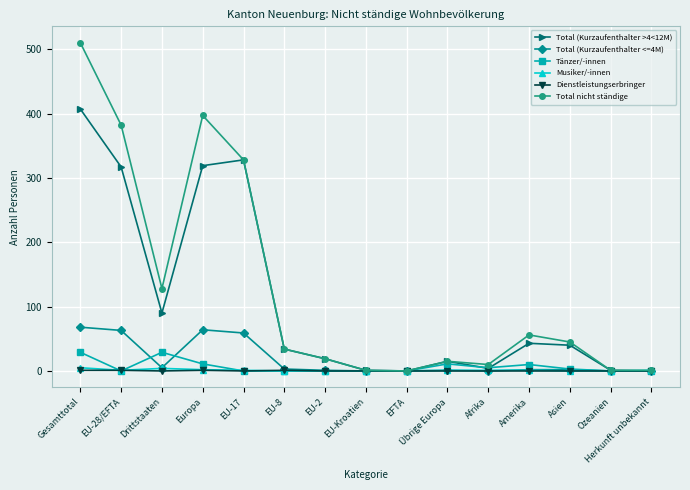

Which series changed the most between EU-28/EFTA and Amerika?

Total nicht ständige